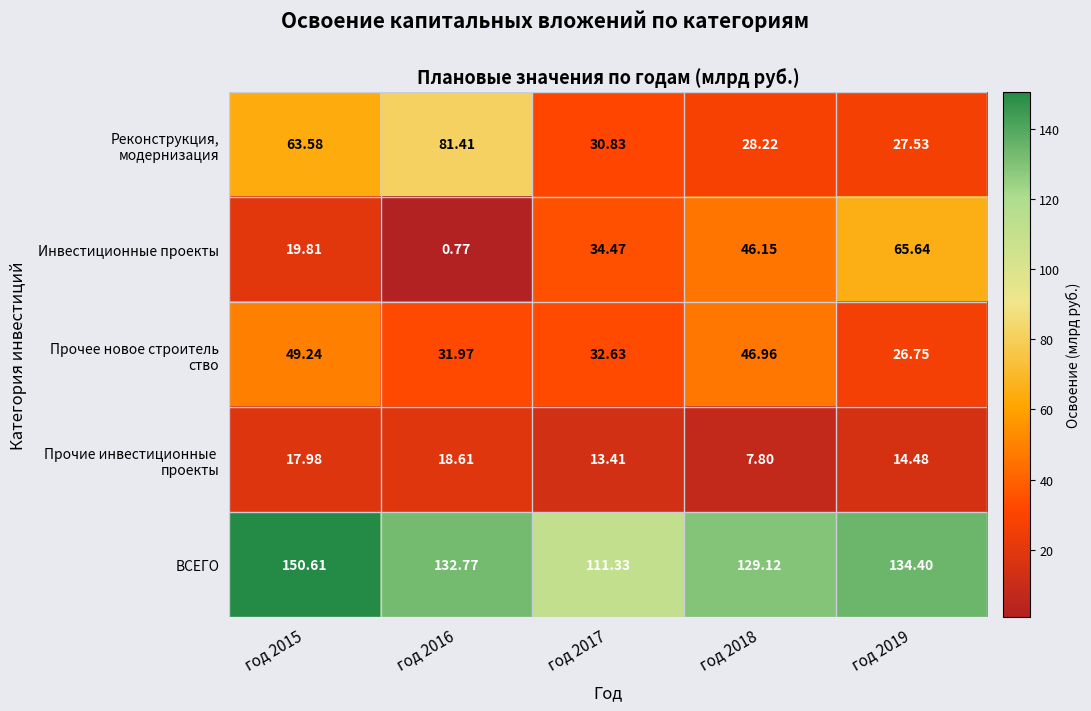

Which series has the largest total across all categories?

ВСЕГО